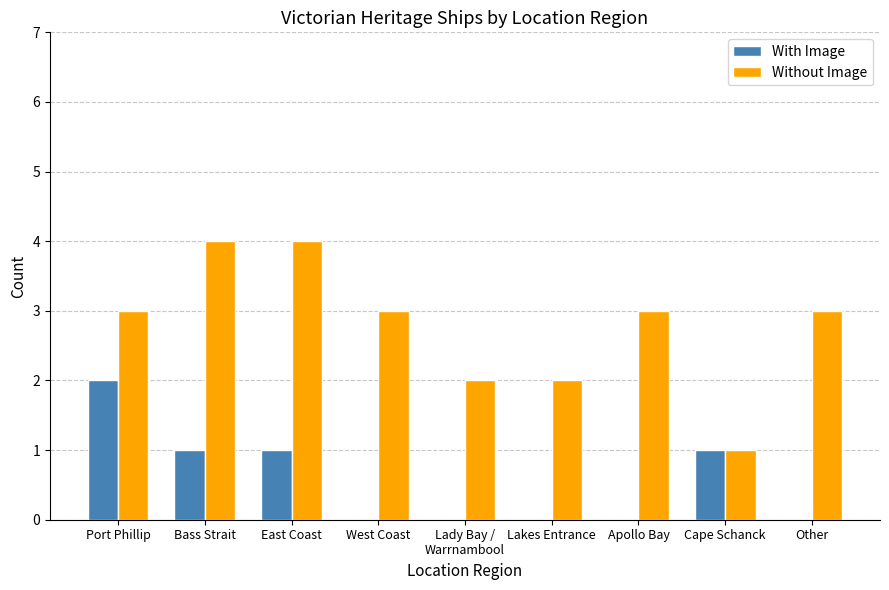

The value of With Image at Other is 0. True or false?

True